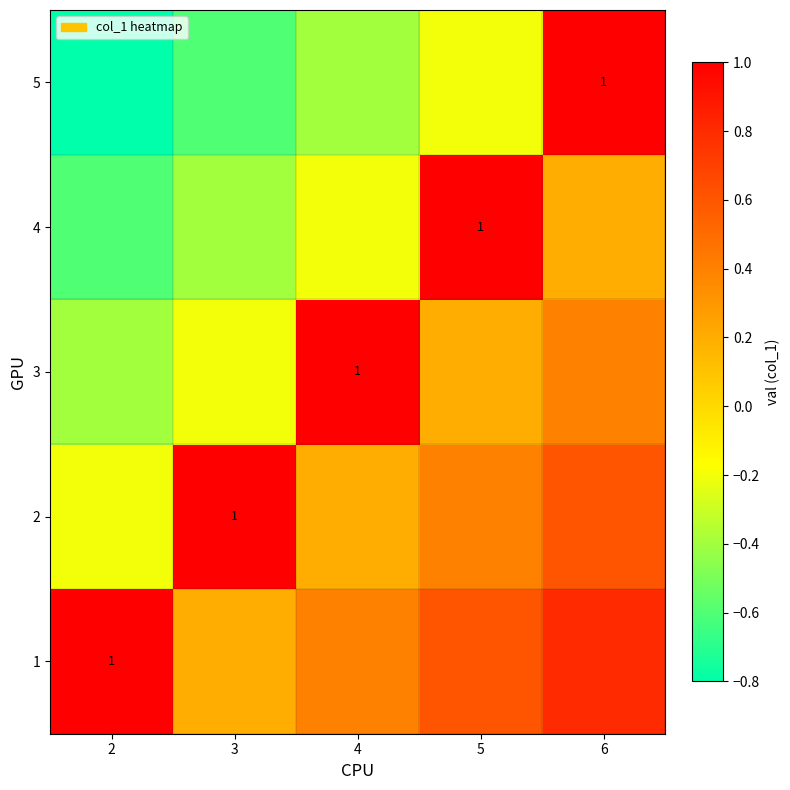

True or false: 5 has a value of 1.0 at 6.

True